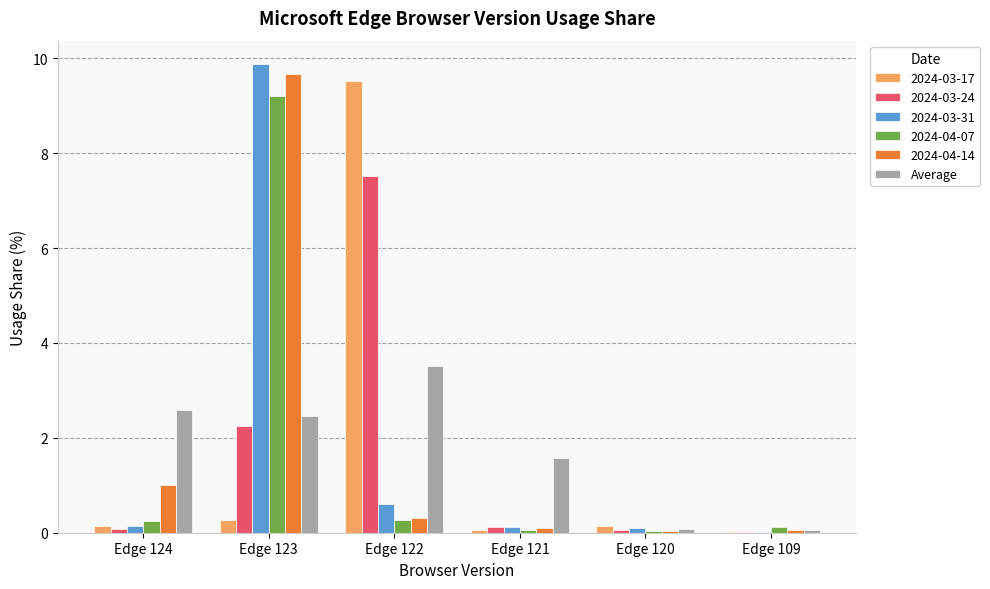

What is the sum of all 2024-04-07 values?

9.9